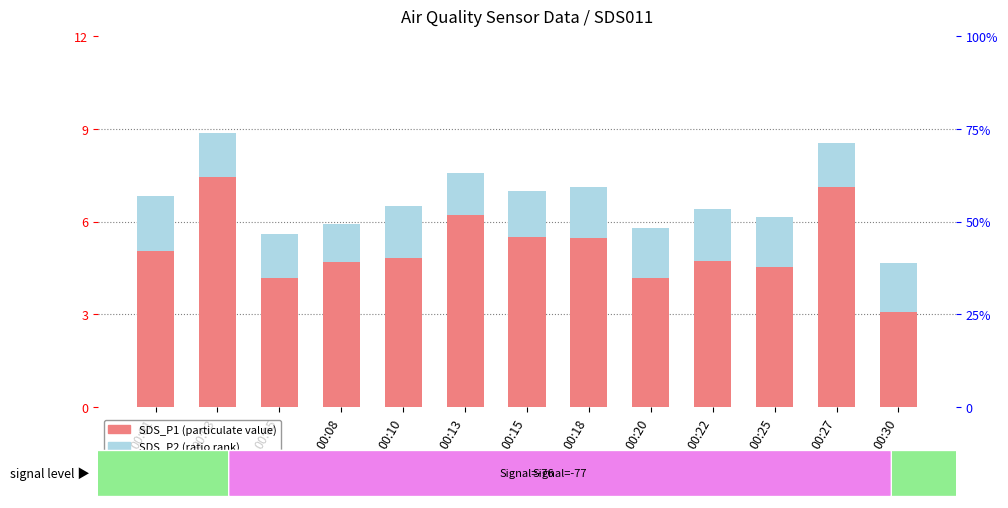

Rank the categories by SDS_P2 (rank) value from highest to lowest.

00:01, 00:22, 00:10, 00:18, 00:20, 00:25, 00:30, 00:15, 00:27, 00:03, 00:05, 00:13, 00:08